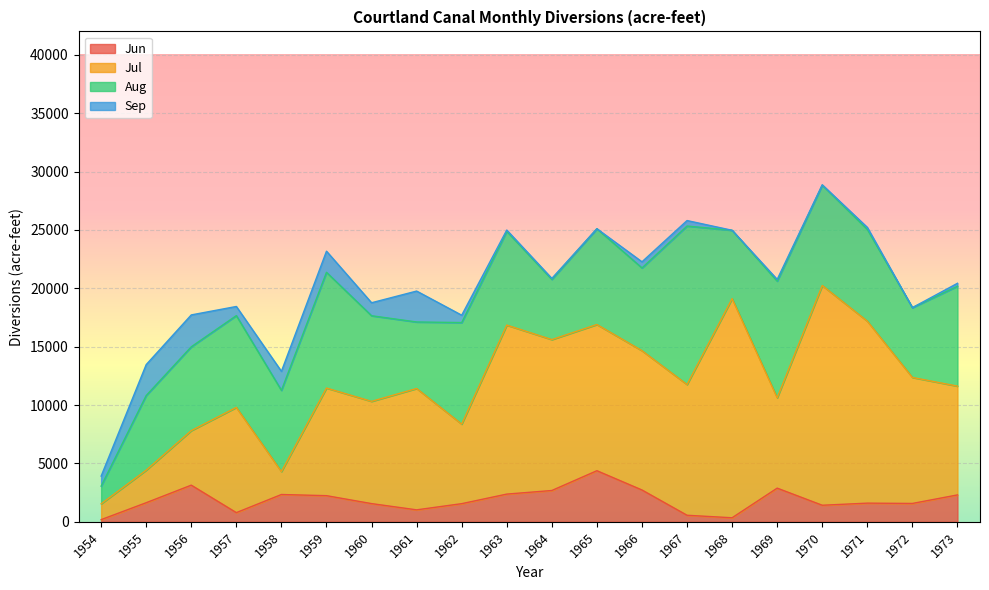

Count the number of categories in the chart.

20